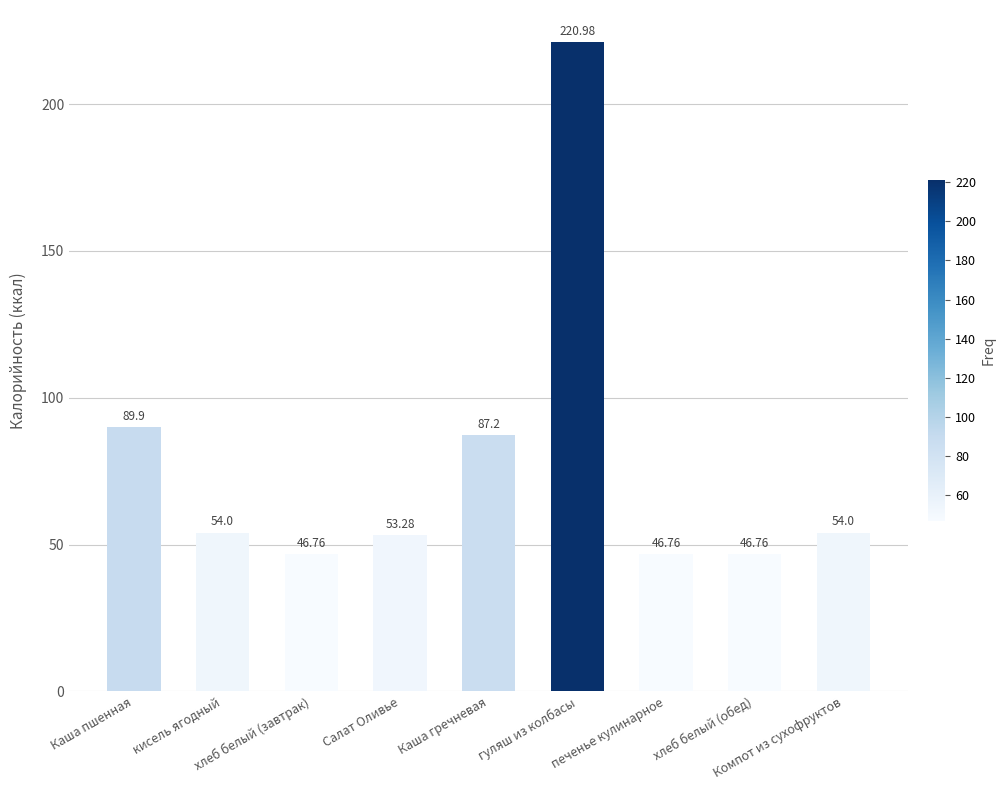

What is the value of the 3rd bar from the left?

46.8